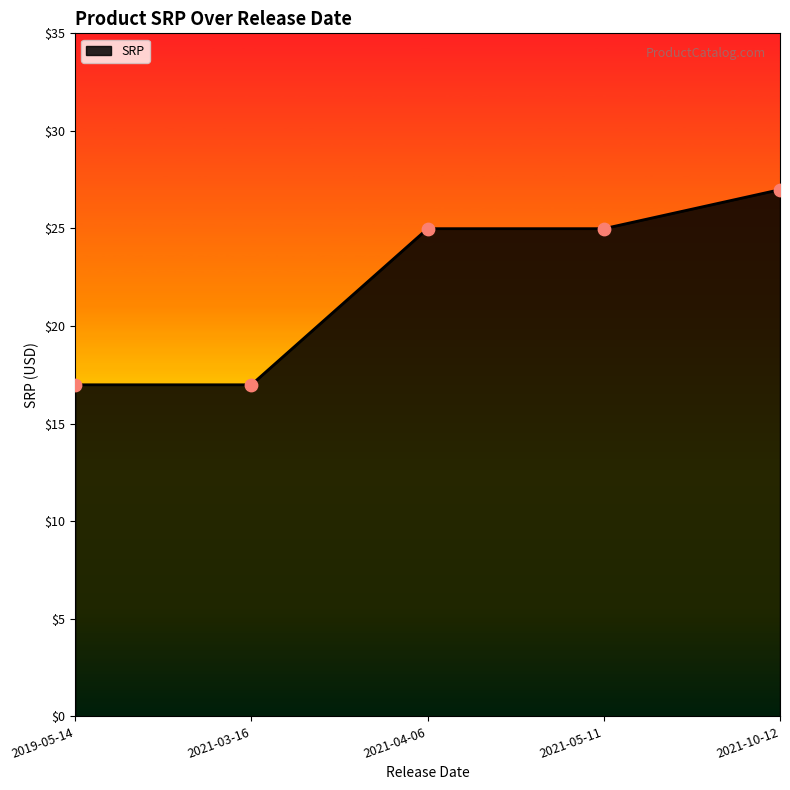

Between 2021-10-12 and 2019-05-14, which is larger?

2021-10-12